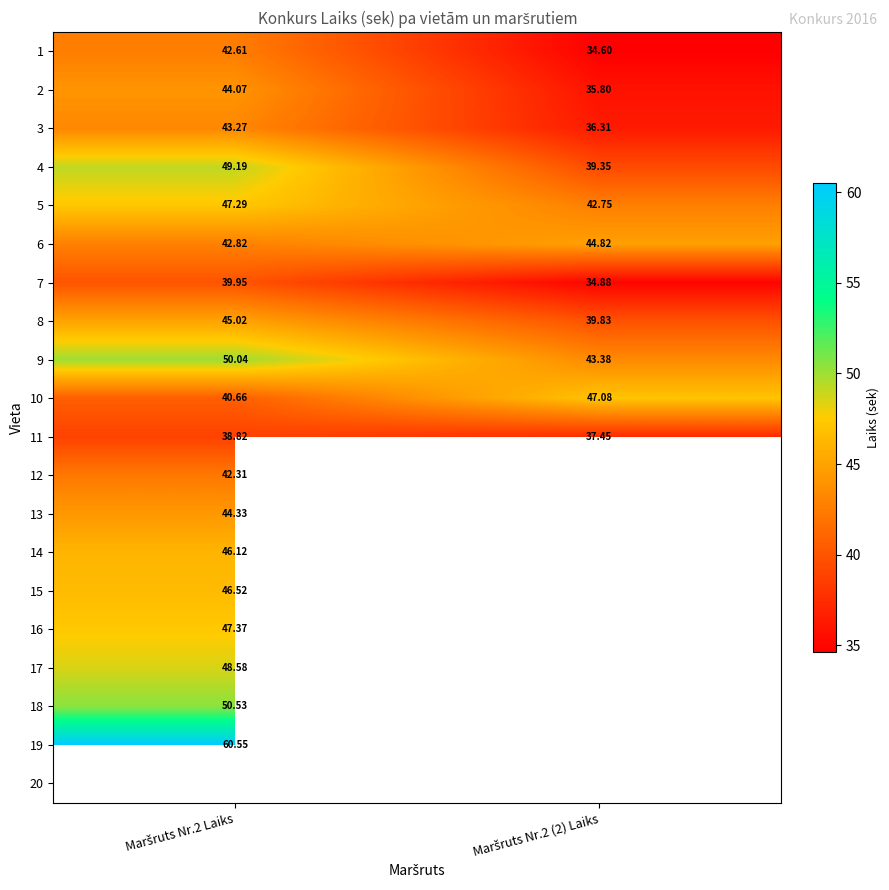

List the series in order of their peak value, lowest first.

11, 7, 12, 1, 3, 2, 13, 6, 8, 14, 15, 10, 5, 16, 17, 4, 9, 18, 19, 20